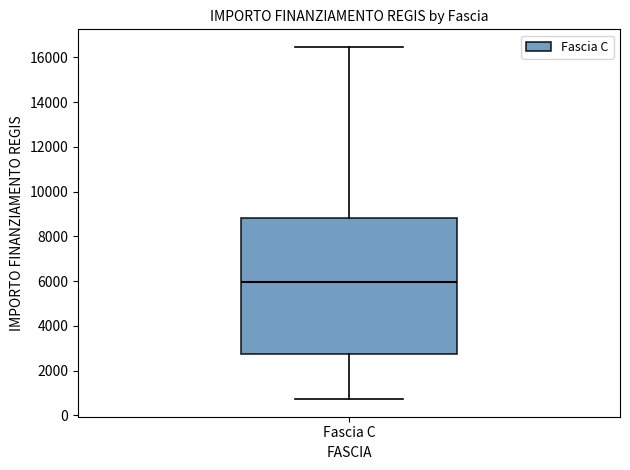

Read this box plot against the y-axis: the position of the median line, the range covered by the box, and the ends of both whiskers. The values are not printed on the chart, so give them approximately, as read against the axis.

median 6000, box 2800 to 8800, whiskers 800 to 16400